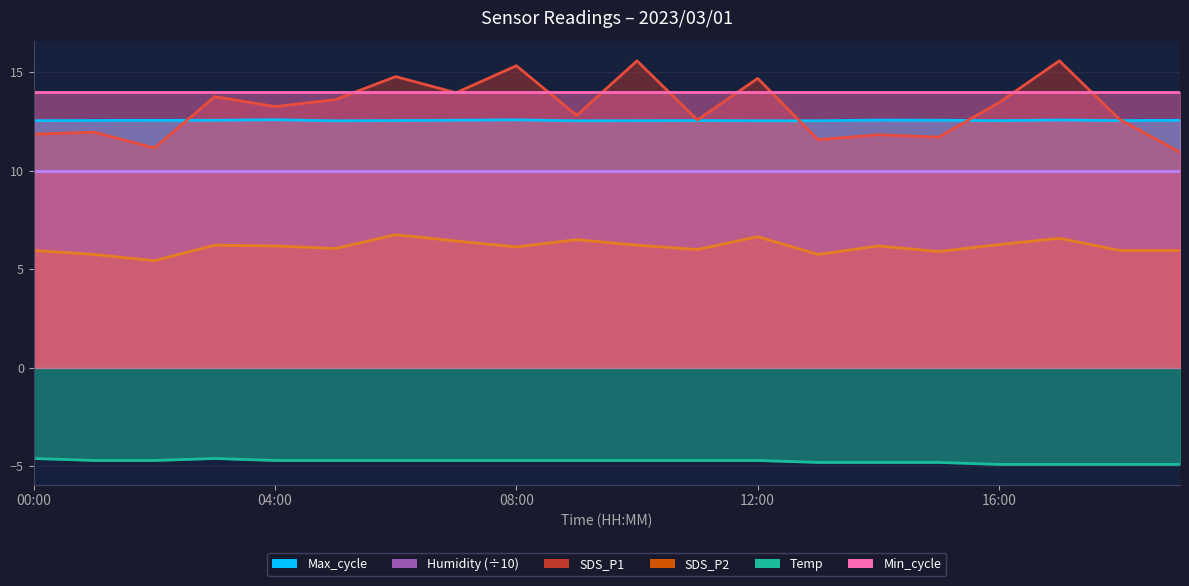

At which category does SDS_P2 reach its first local valley?

02:00